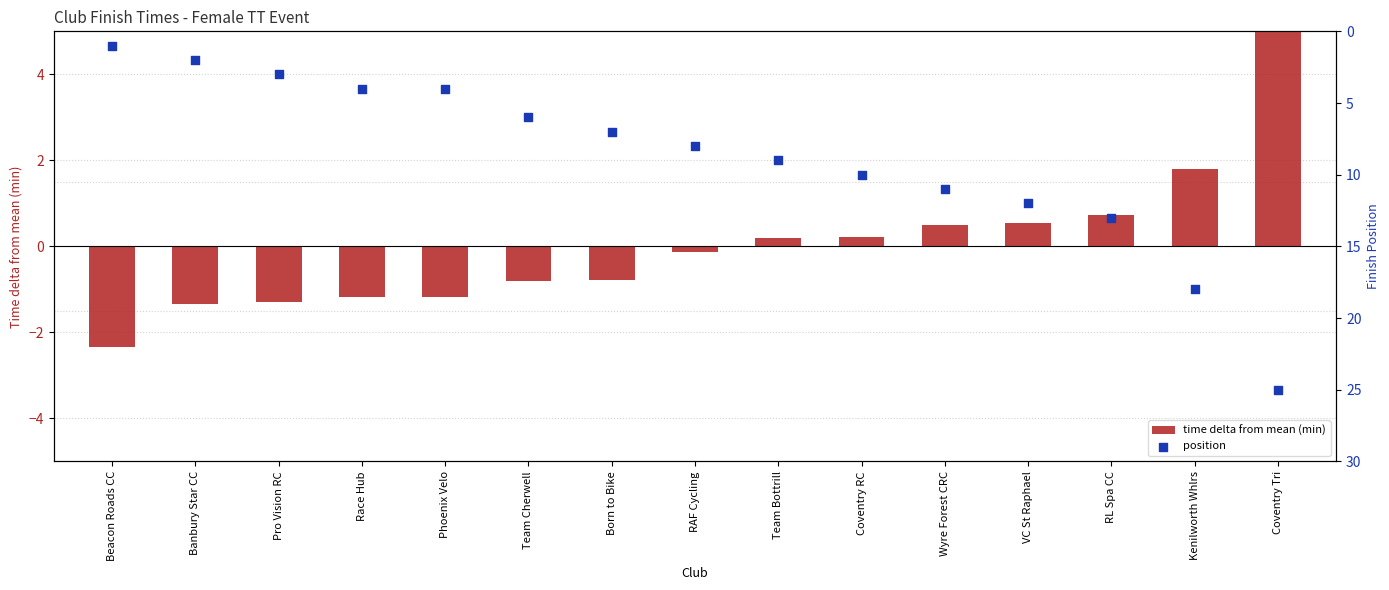

Is the value of time delta from mean (min) at Born to Bike greater than the value of position at RL Spa CC?

No